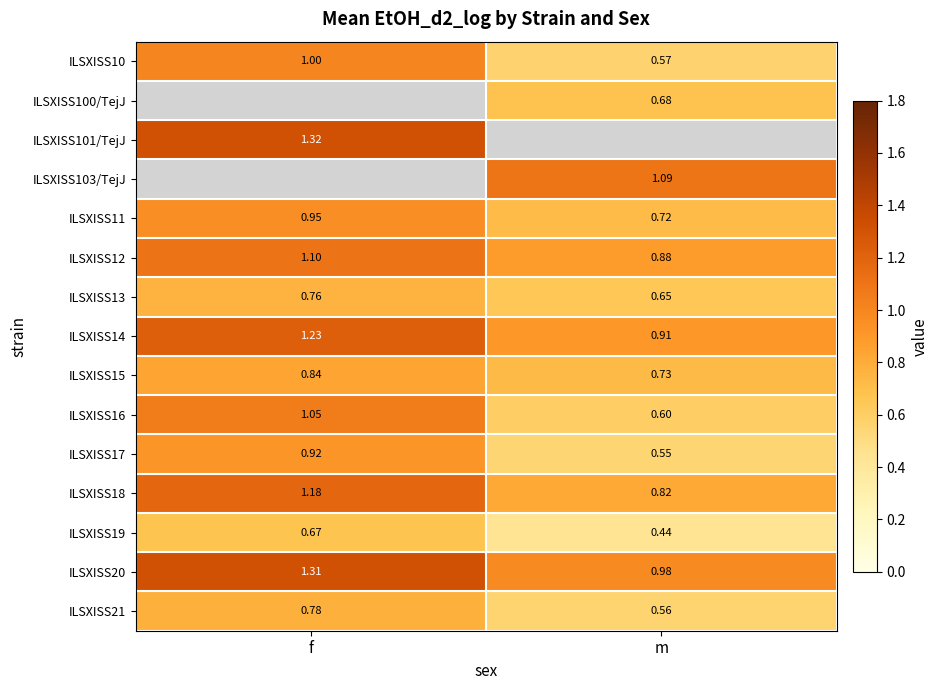

The value of ILSXISS103/TejJ at m is 0.6. True or false?

False